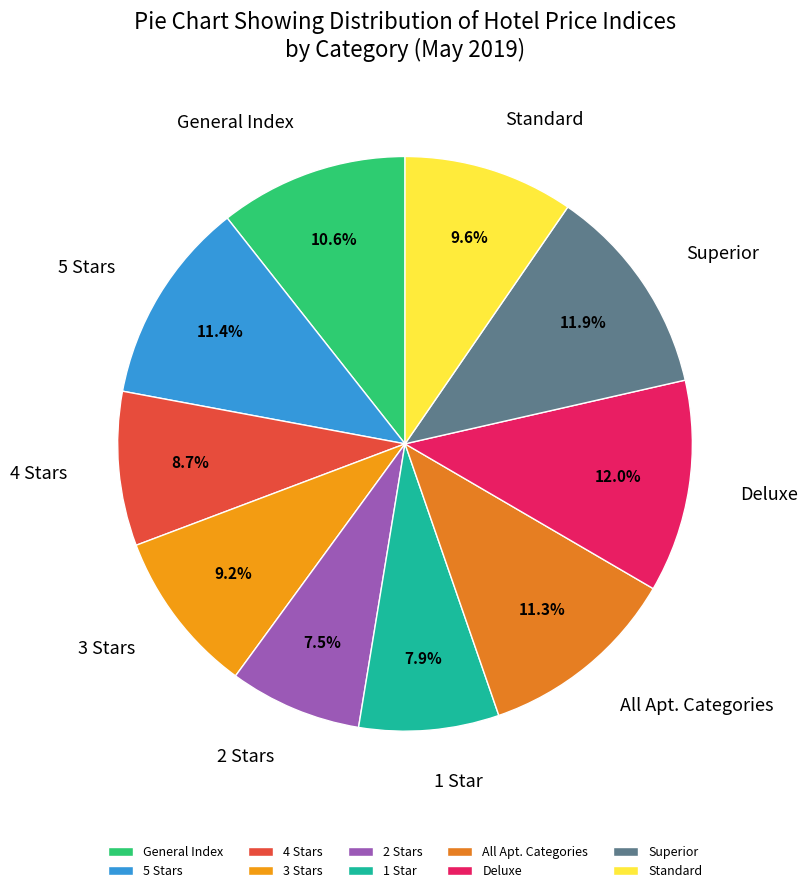

Approximately how many times larger is the value at 4 Stars compared to Standard?

0.9